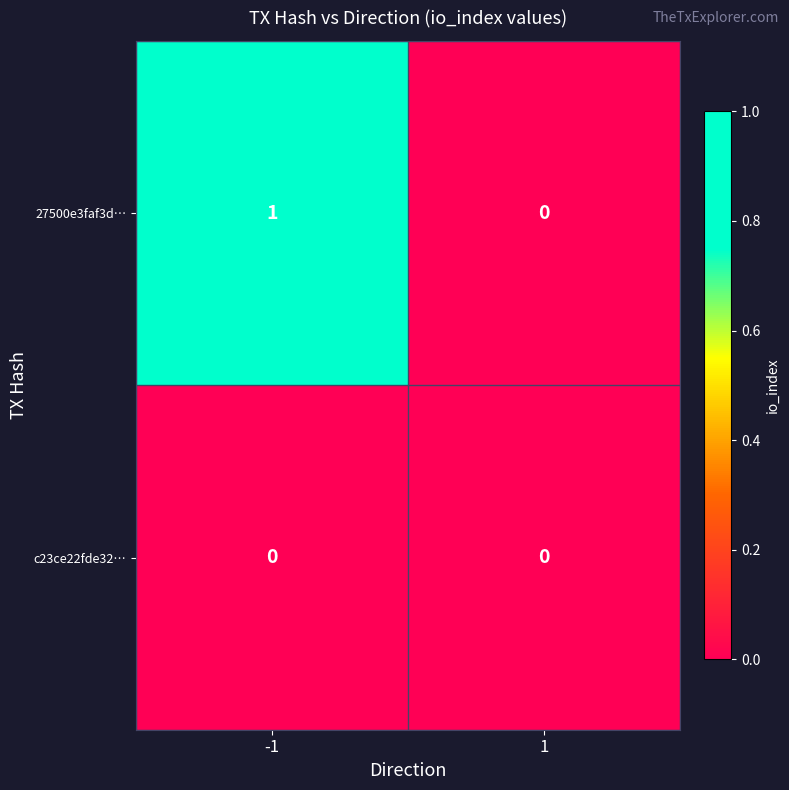

List the series in order of their peak value, lowest first.

c23ce22fde32…, 27500e3faf3d…